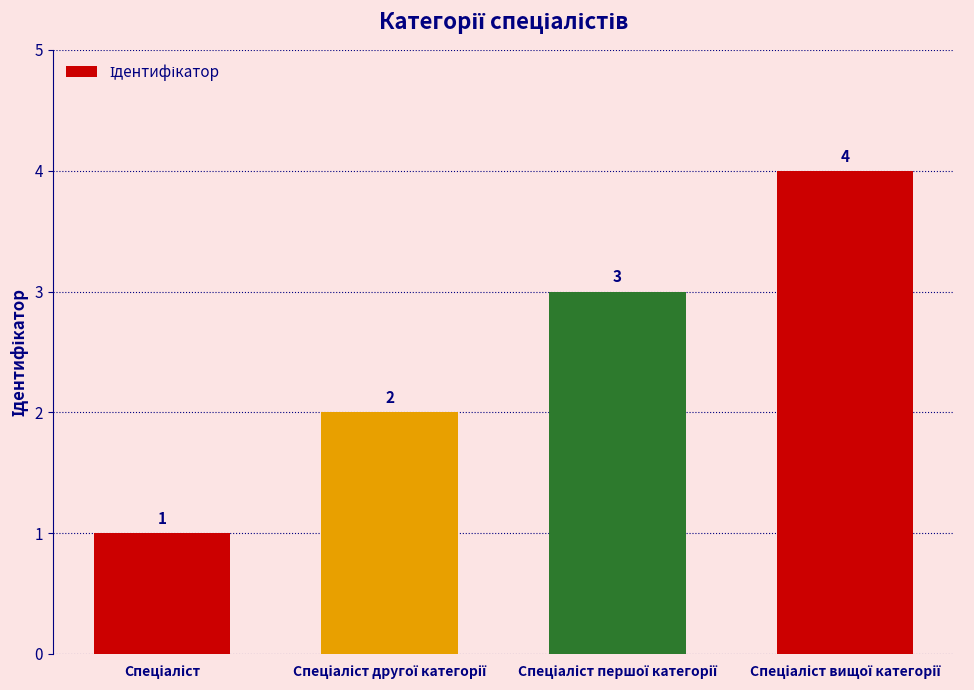

What is the maximum value shown in the chart?

4